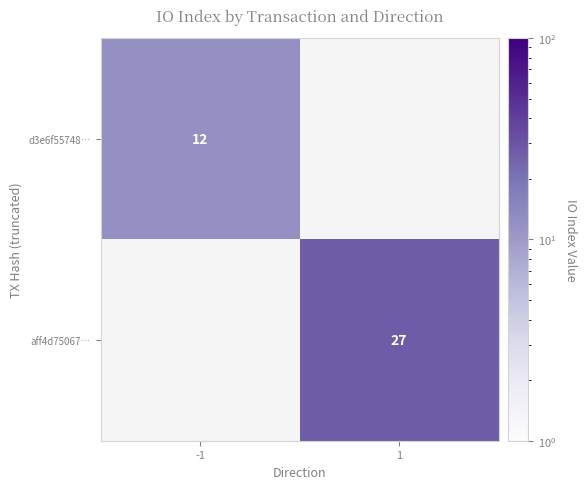

Is it true that aff4d75067… equals 27 at 1?

True